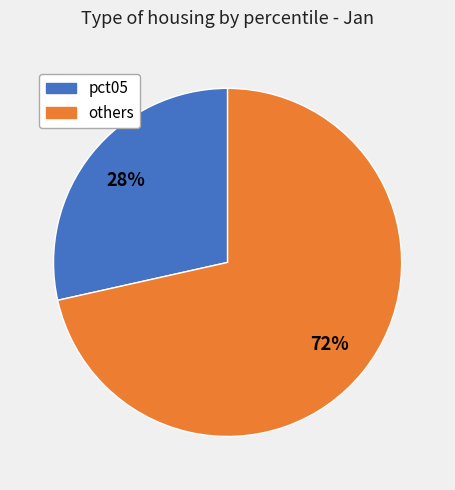

To the nearest percent, what is the average slice percentage?

50%